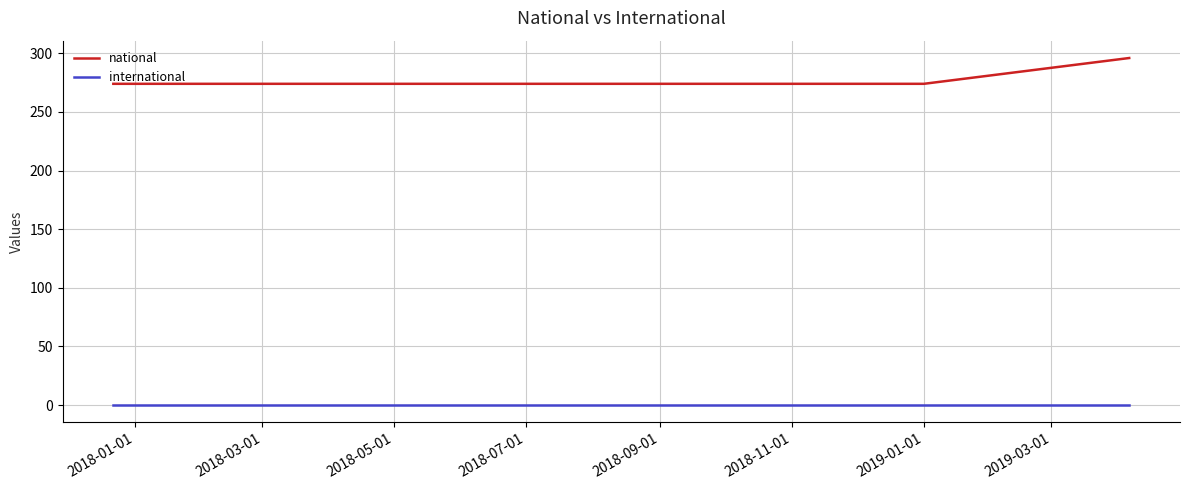

What are all the series names shown in the legend?

national, international